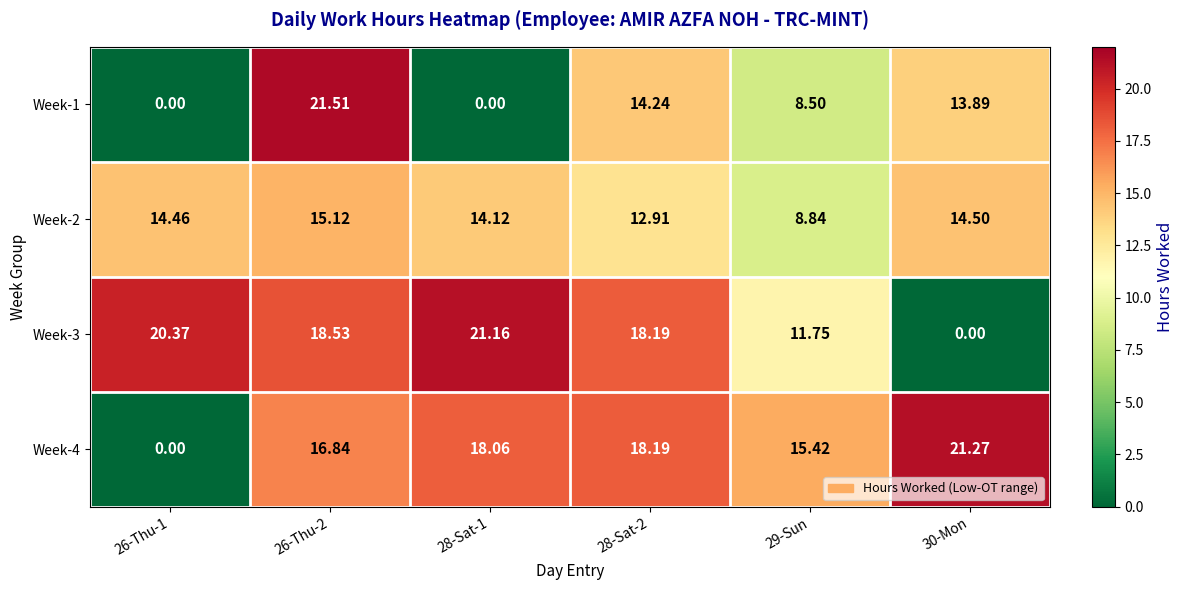

Is the value of Week-2 at 26-Thu-1 greater than the value of Week-4 at 26-Thu-1?

Yes